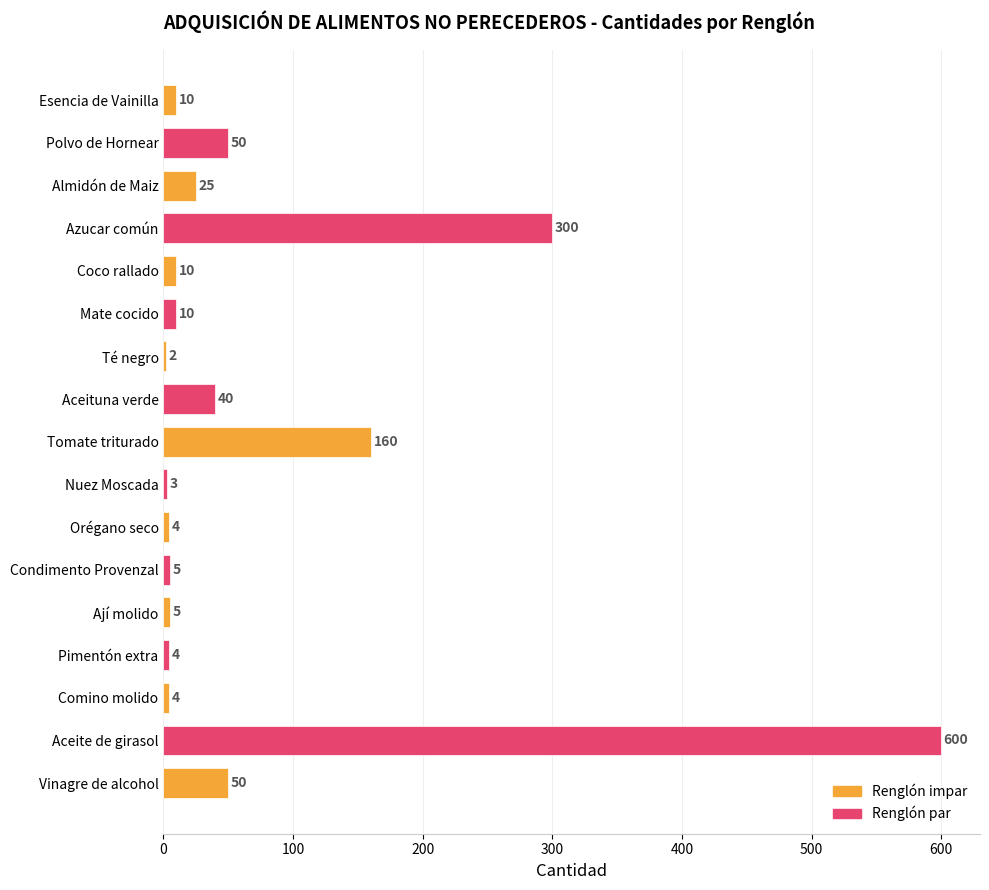

Reading top to bottom, what are all the values shown in this chart?

10	50	25	300	10	10	2	40	160	3	4	5	5	4	4	600	50